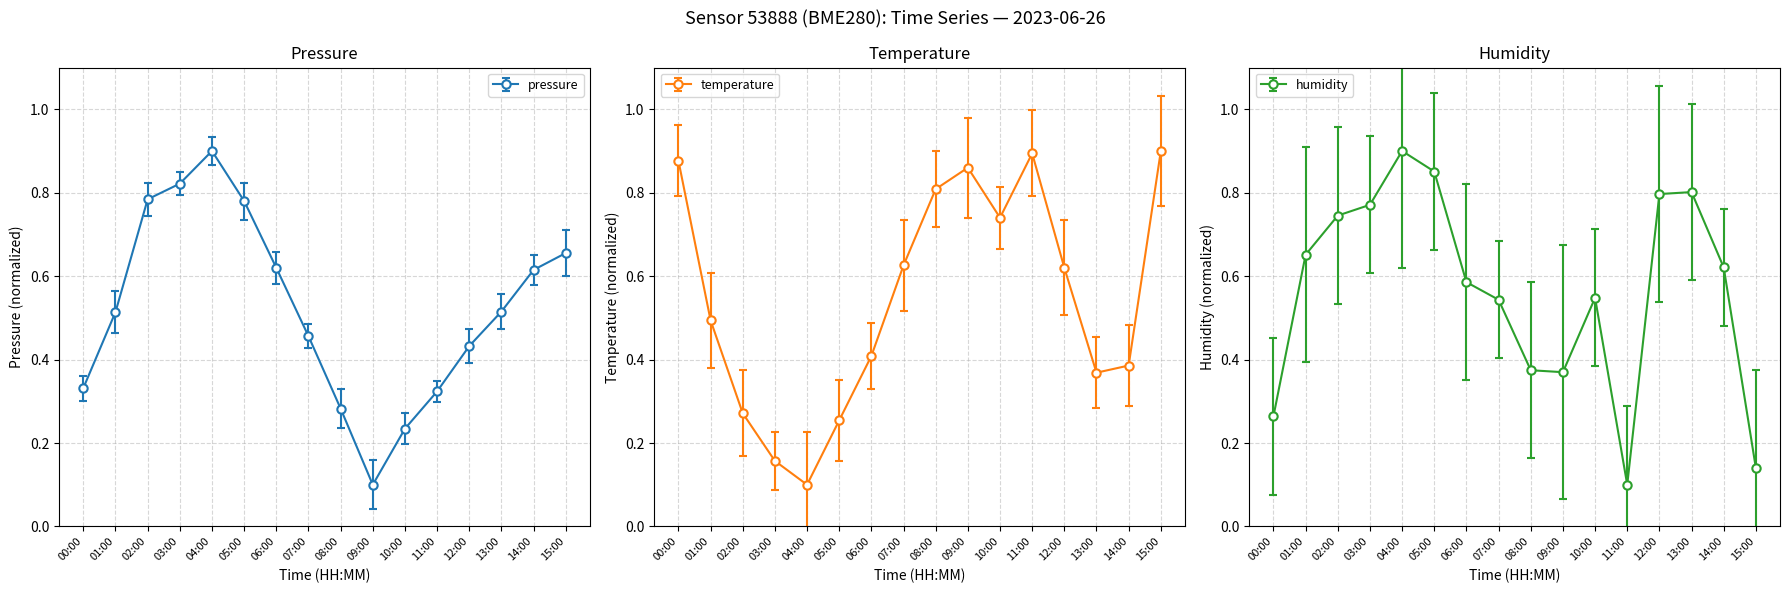

True or false: temperature and humidity cross at least once.

True